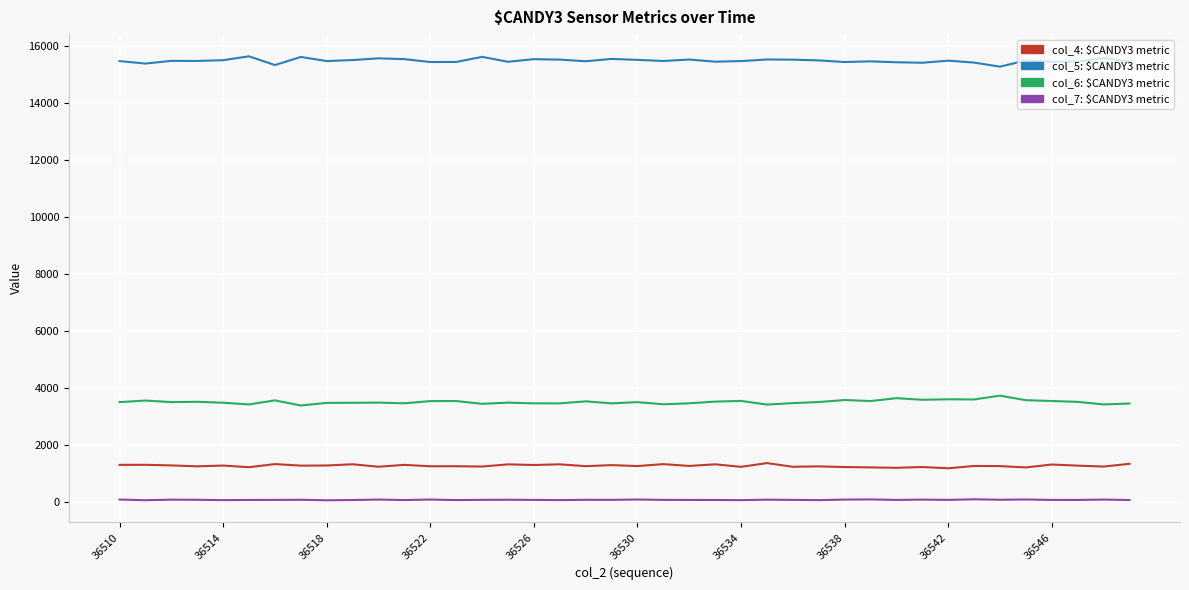

What is the maximum value shown in the chart?

15632